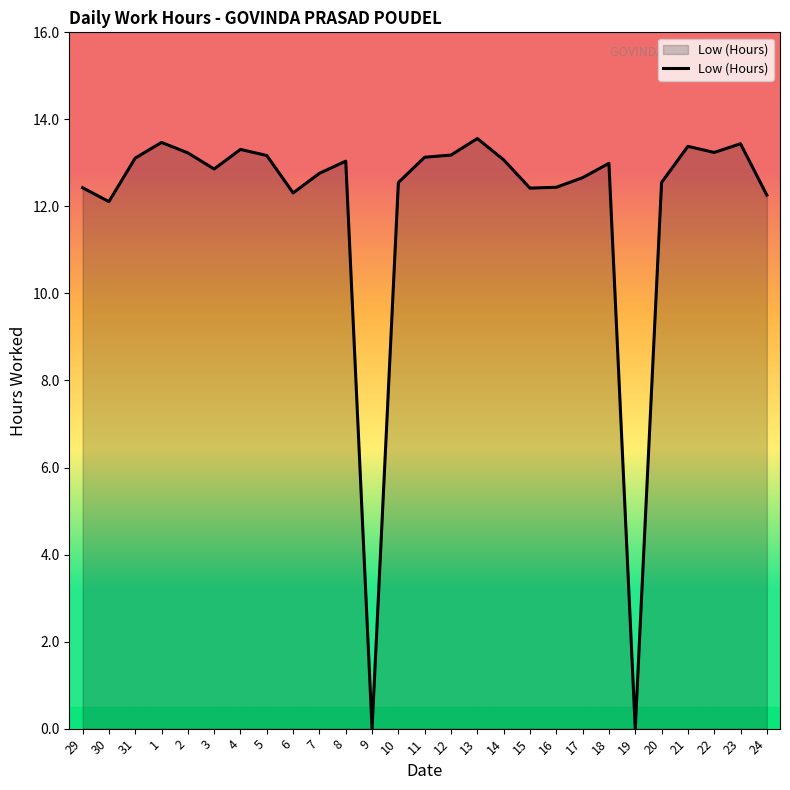

What is the greatest value displayed?

13.6